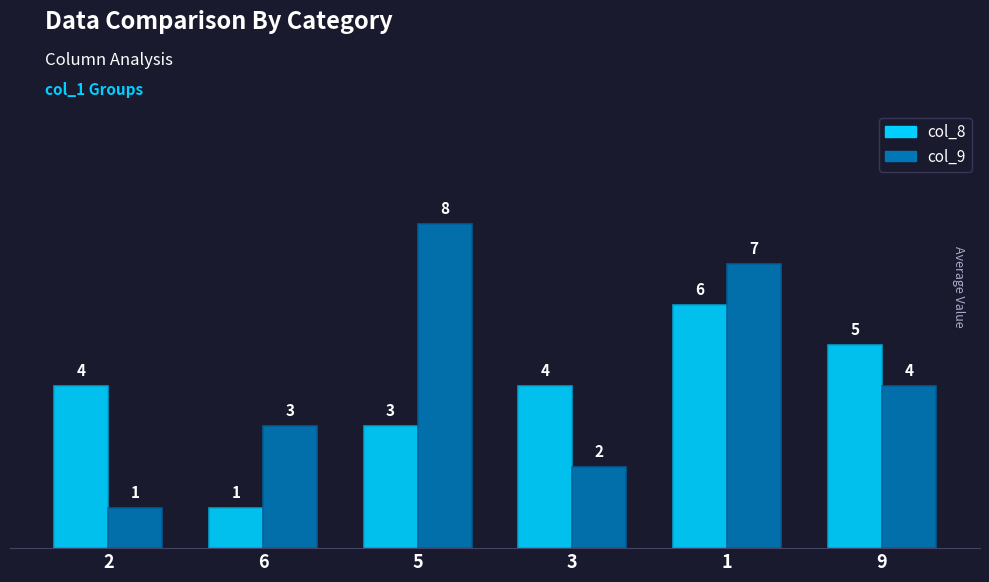

What is the difference between the maximum and second lowest values in the col_8 series?

3